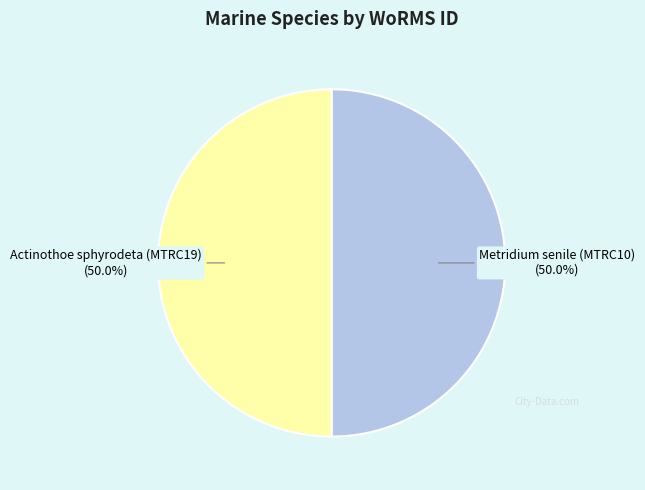

To the nearest percent, what portion does Actinothoe sphyrodeta (MTRC19) represent?

50%